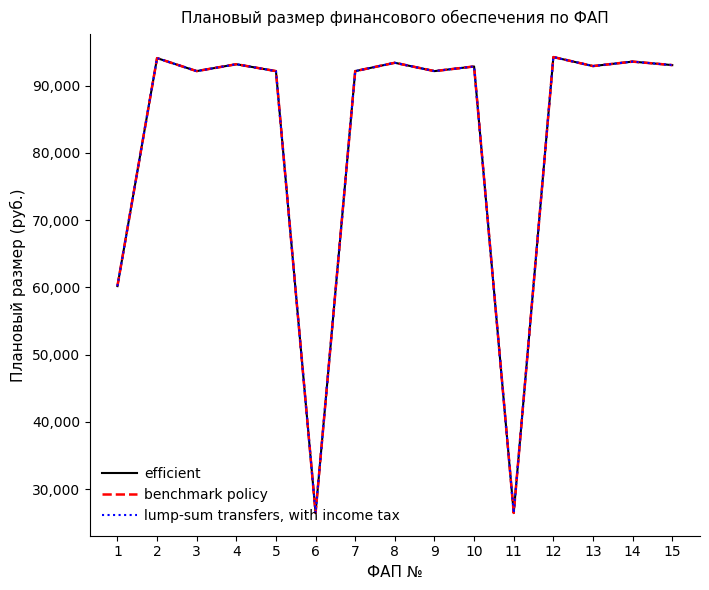

Does the chart have visible grid lines?

No